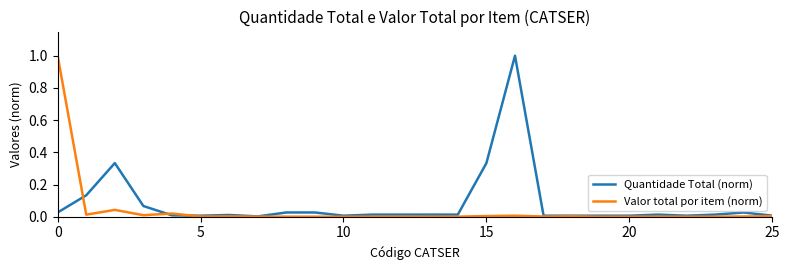

What is the maximum value for Quantidade Total (norm)?

1.0